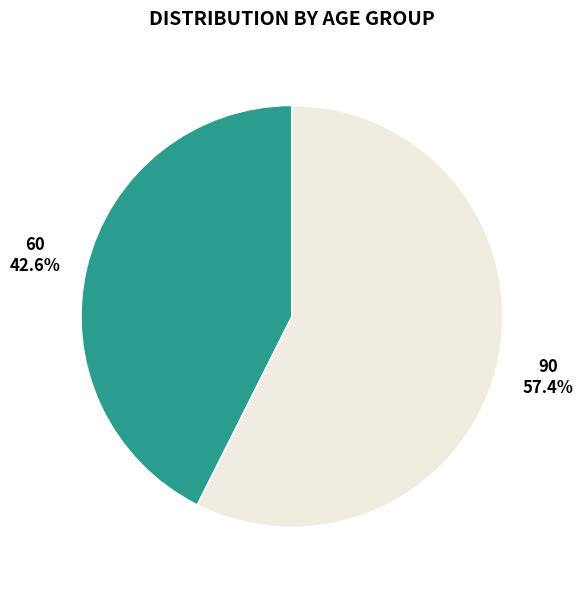

What is the total percentage of 90 and 60?

100.0%